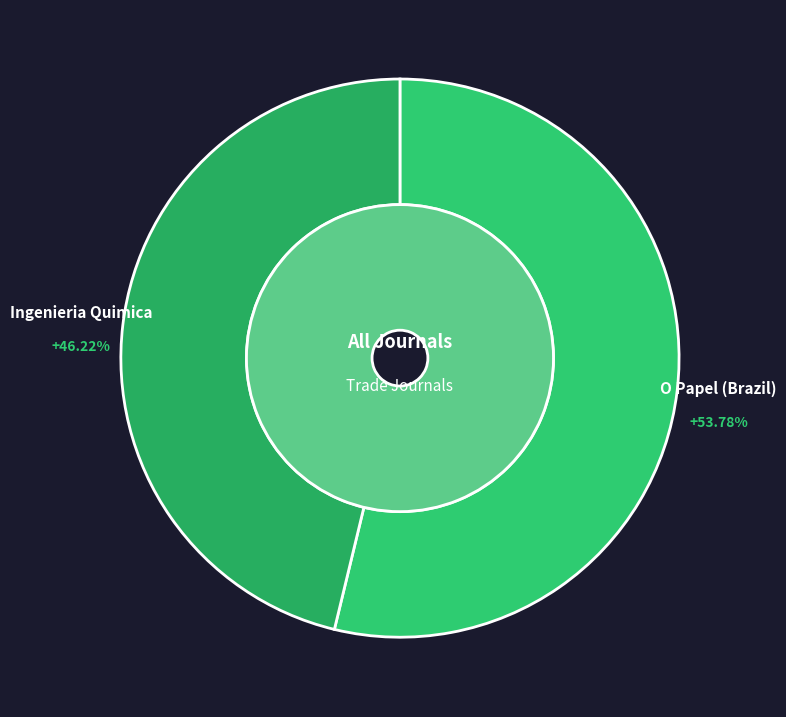

Which has a higher value, O Papel (Brazil) or Ingenieria Quimica?

O Papel (Brazil)